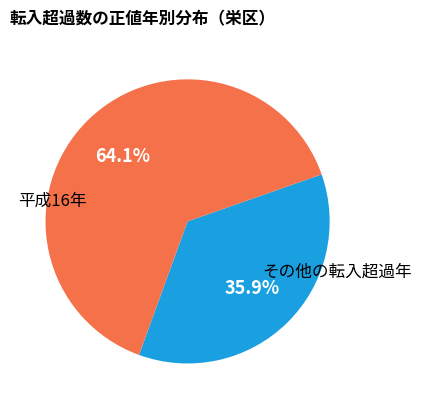

Does any single category account for the majority?

Yes